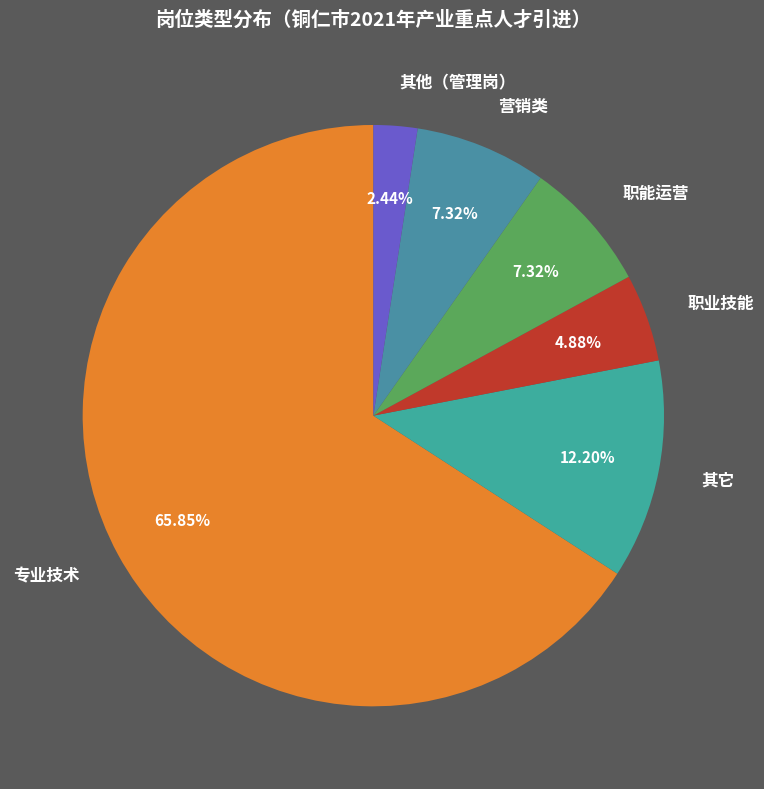

Between 营销类 and 其它, which is larger?

其它